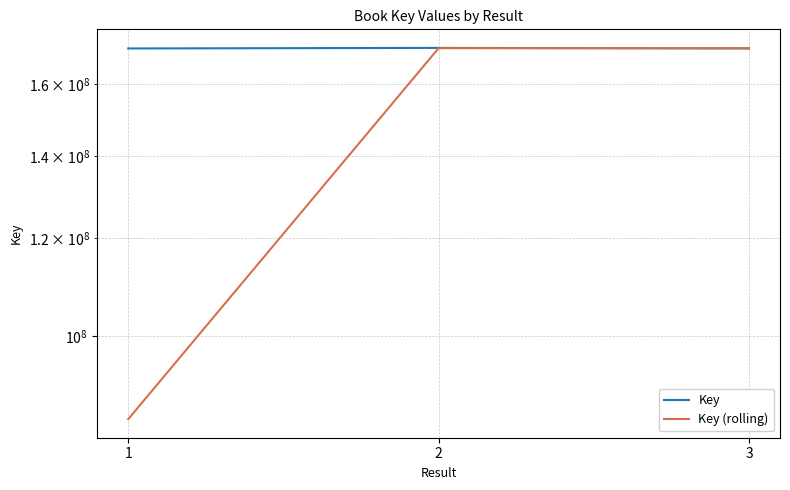

What is the difference between the Key (rolling) values at 1 and 2?

85653130.5